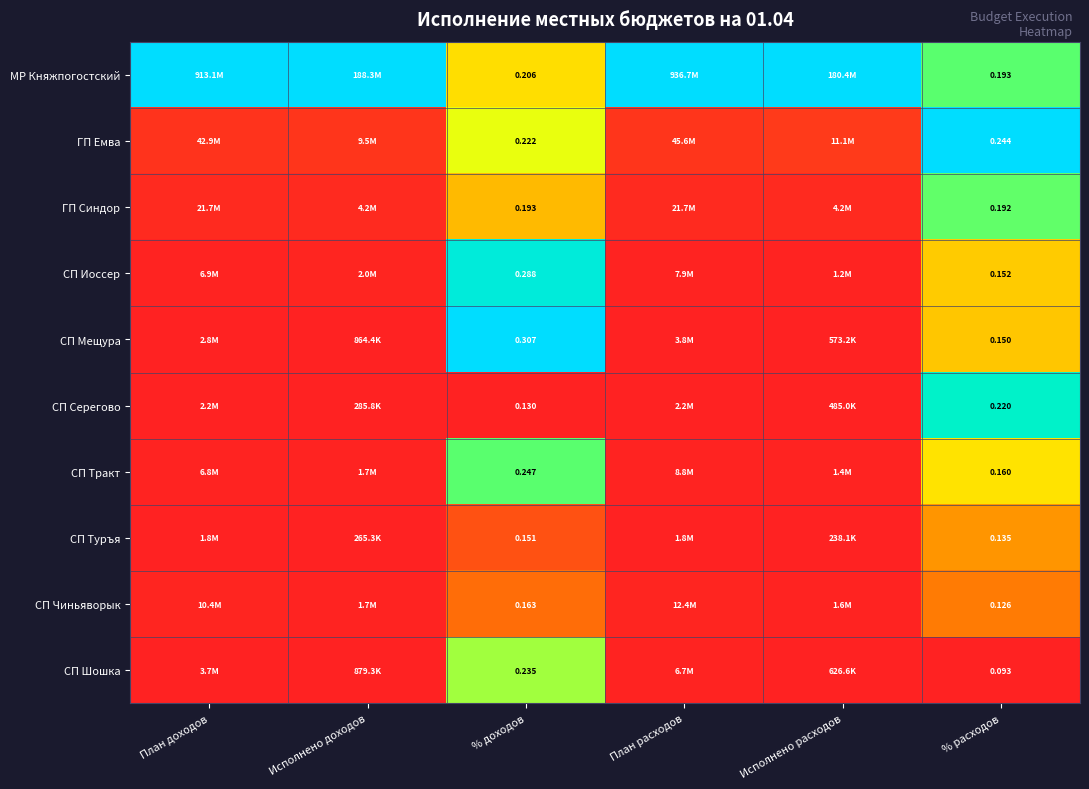

Rank the series at % доходов from highest to lowest value.

СП Мещура, СП Иоссер, СП Тракт, СП Шошка, ГП Емва, МР Княжпогостский, ГП Синдор, СП Чиньяворык, СП Туръя, СП Серегово